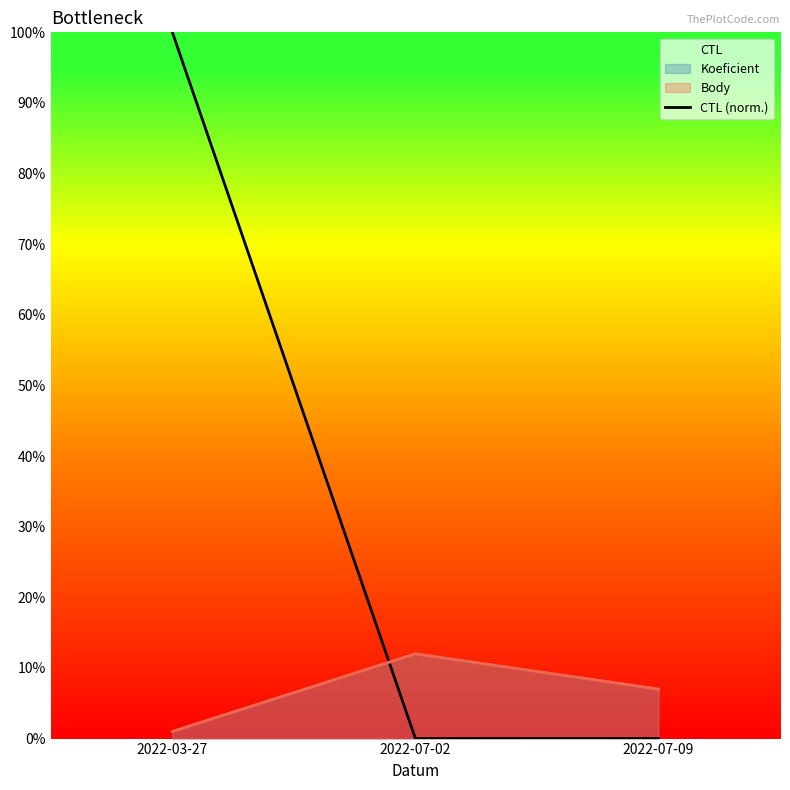

What is the maximum value shown in the chart?

100.0